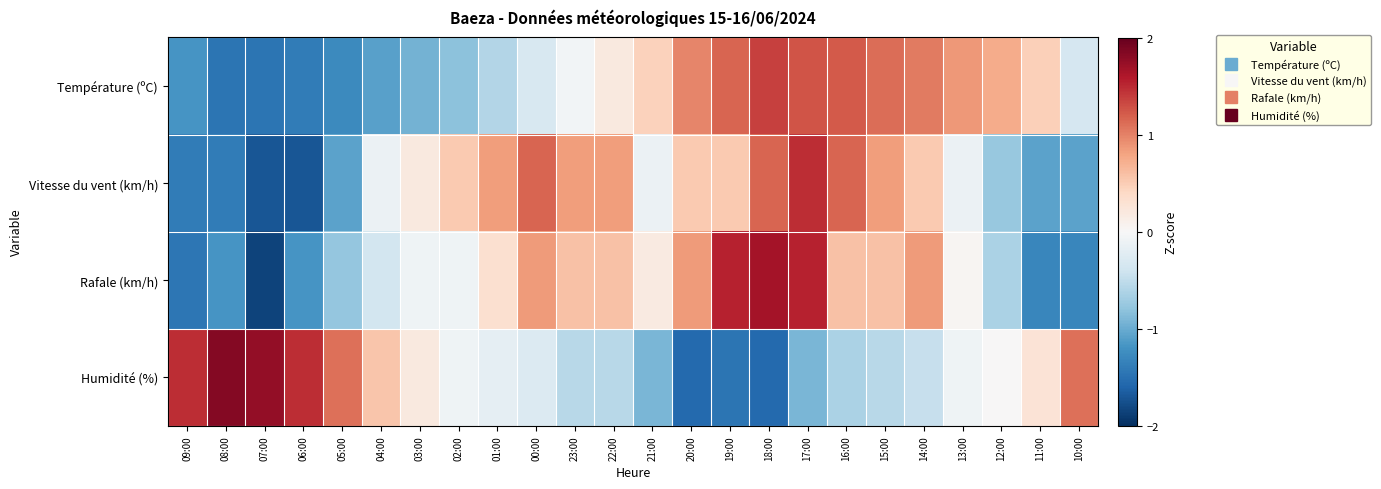

At which category is the sum across all series the highest?

17:00